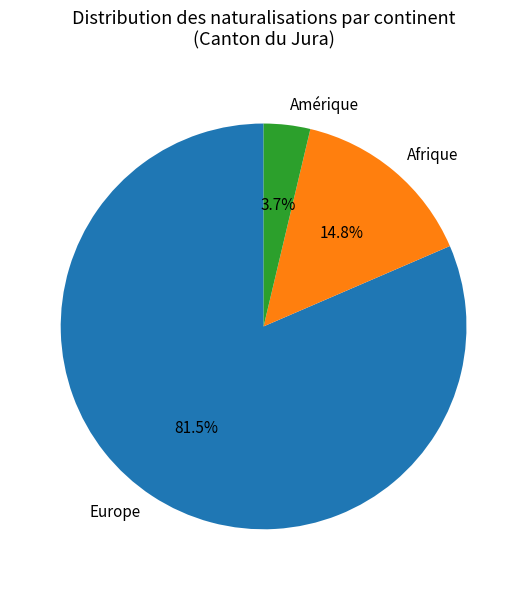

The Afrique slice represents 15% of the pie. True or false?

True